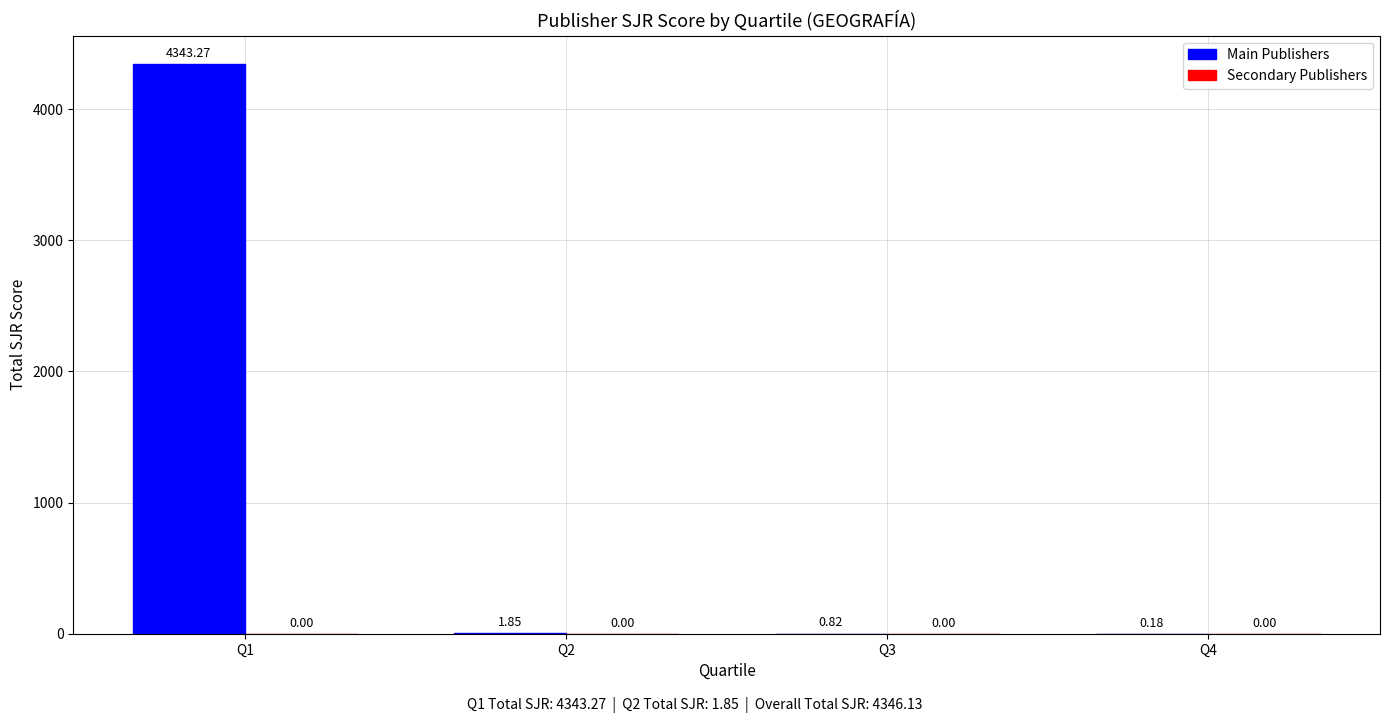

How many categories are shown in the chart?

4